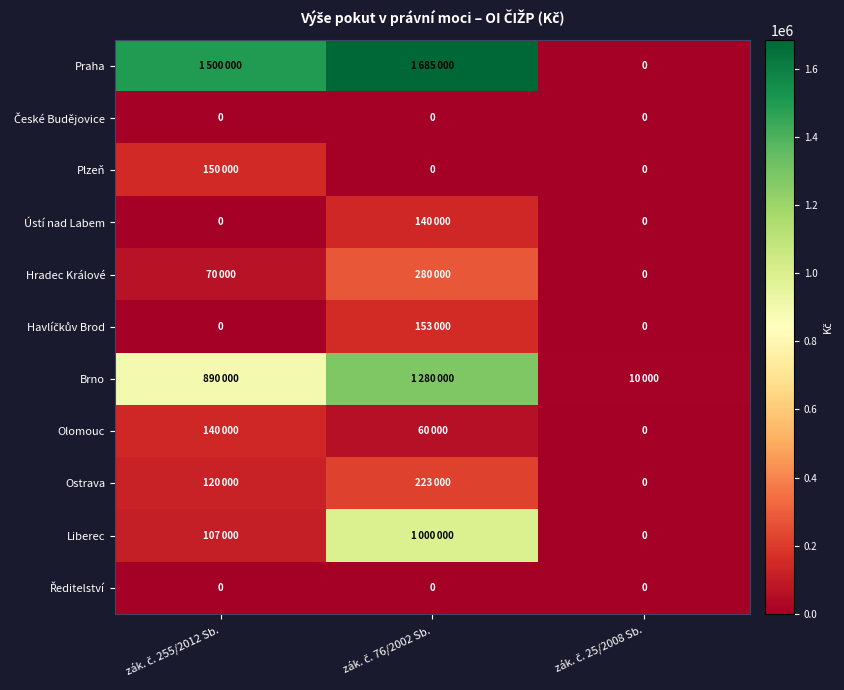

Is it true that Olomouc equals 0 at zák. č. 25/2008 Sb.?

True